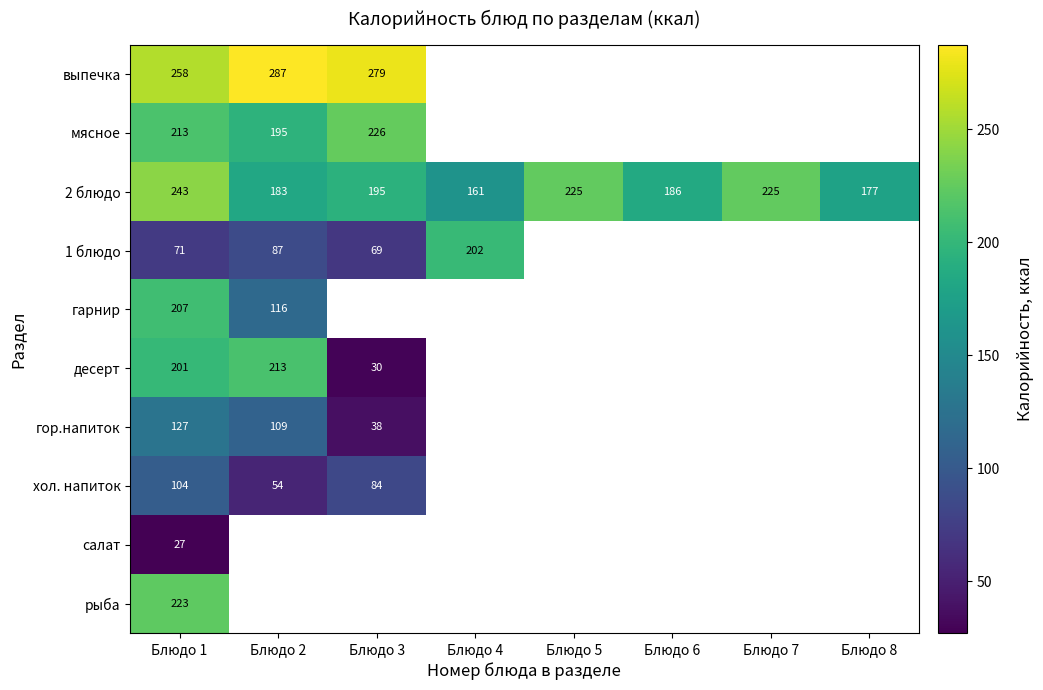

Between Блюдо 8 and Блюдо 3, which is larger?

Блюдо 3